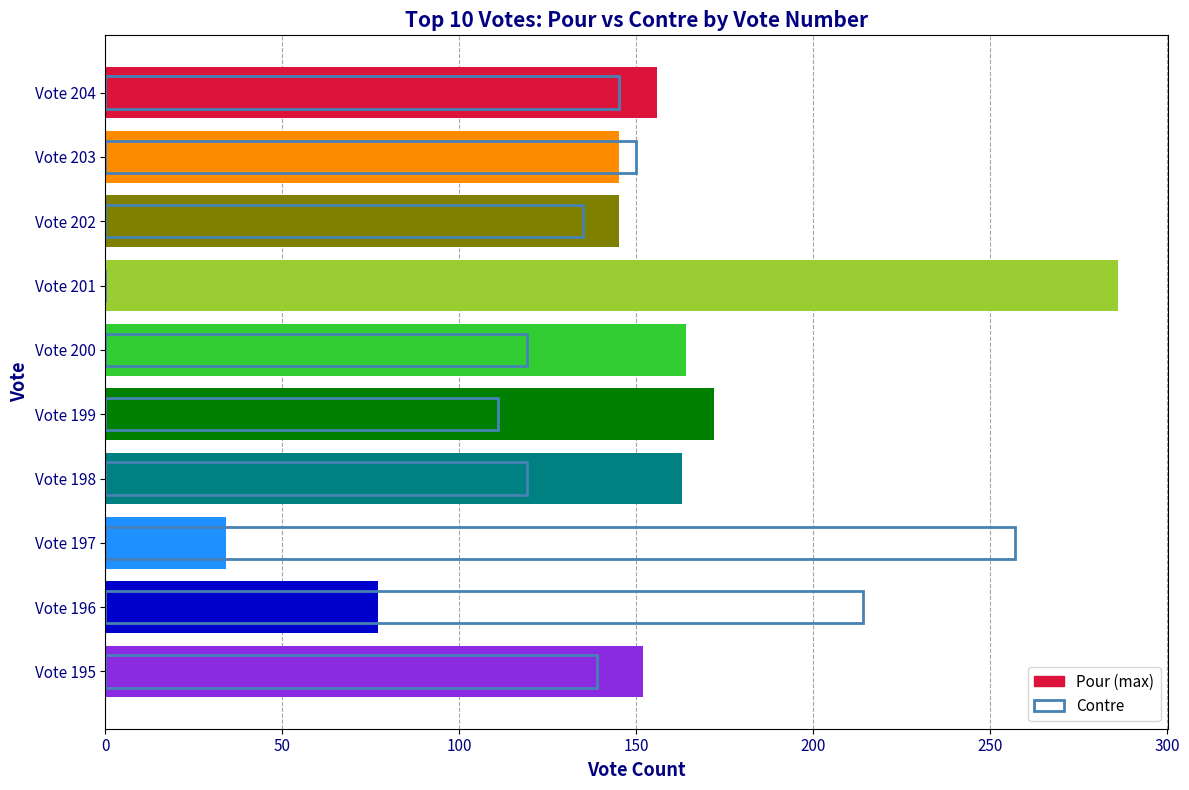

Which series has the largest total across all categories?

Pour